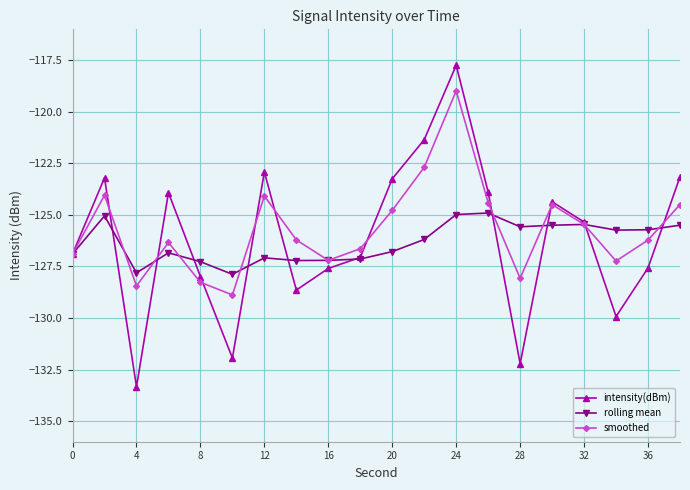

What is the maximum value for intensity(dBm)?

-117.7